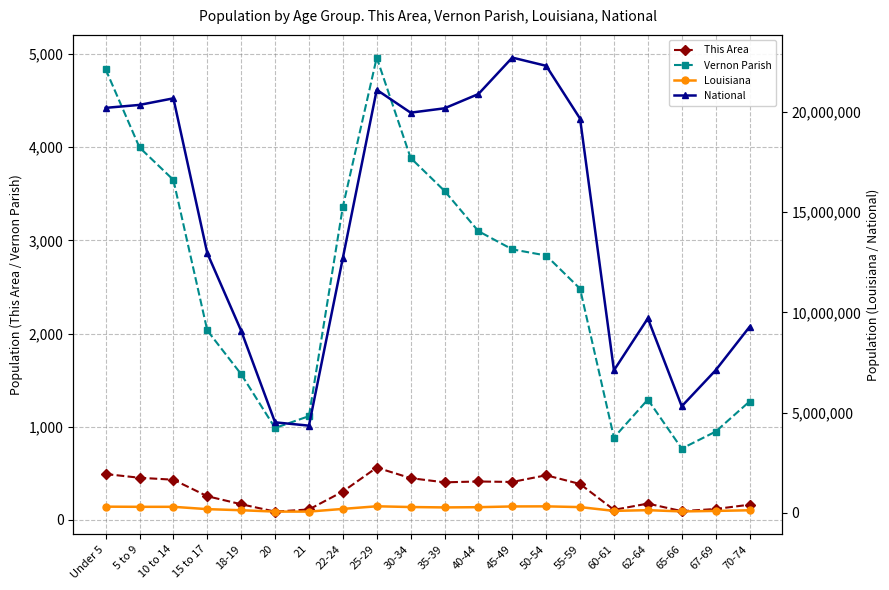

True or false: Vernon Parish and This Area cross at least once.

False